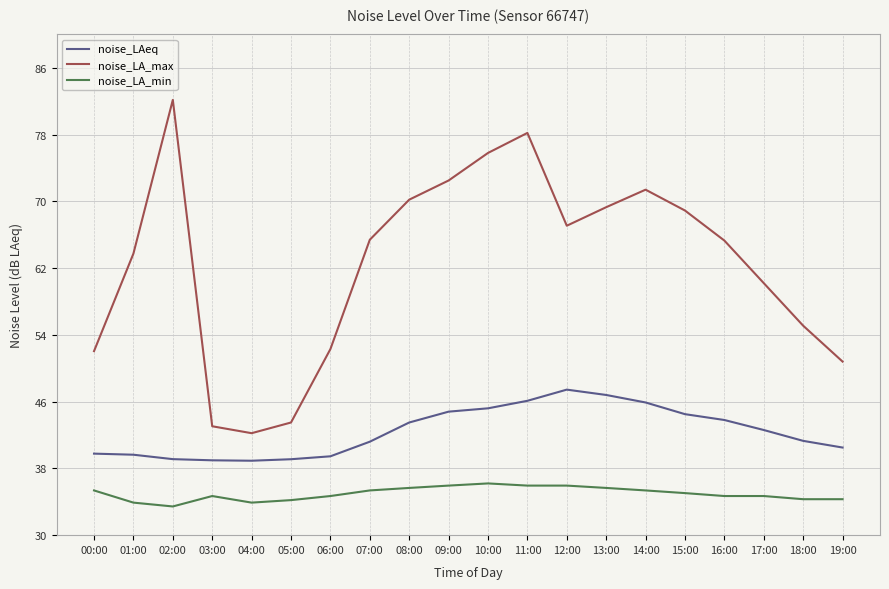

What is the difference between the second highest and second lowest values in the noise_LAeq series?

7.8